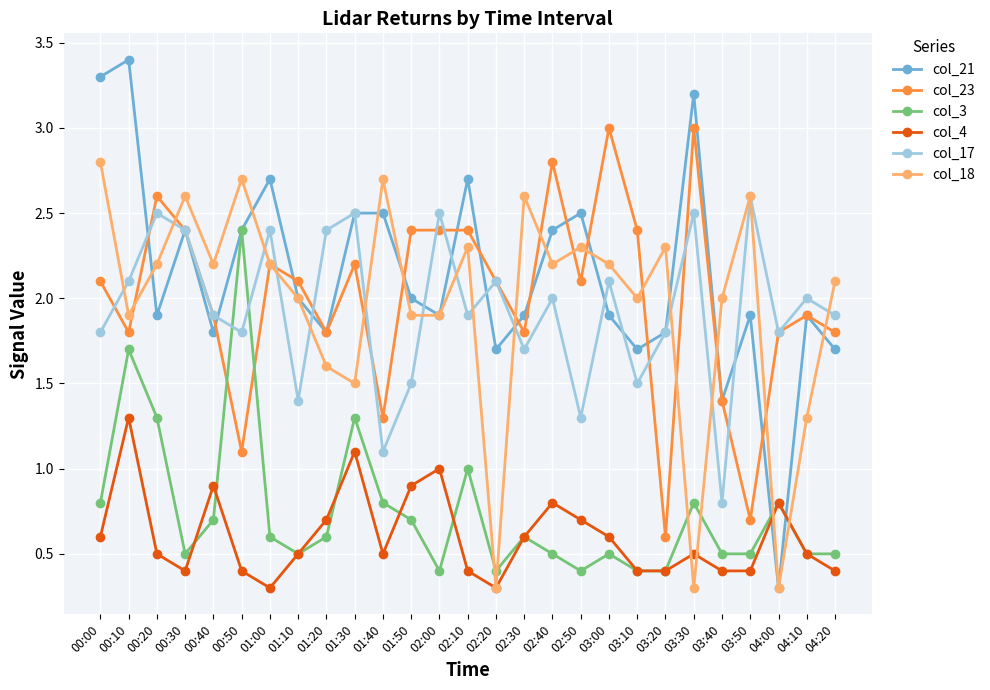

Reading left to right, what are all the values shown in this chart?

col_21: 00:00=3.3	00:10=3.4	00:20=1.9	00:30=2.4	00:40=1.8	00:50=2.4	01:00=2.7	01:10=2.0	01:20=1.8	01:30=2.5	01:40=2.5	01:50=2.0	02:00=1.9	02:10=2.7	02:20=1.7	02:30=1.9	02:40=2.4	02:50=2.5	03:00=1.9	03:10=1.7	03:20=1.8	03:30=3.2	03:40=1.4	03:50=1.9	04:00=0.3	04:10=1.9	04:20=1.7
col_23: 00:00=2.1	00:10=1.8	00:20=2.6	00:30=2.4	00:40=1.9	00:50=1.1	01:00=2.2	01:10=2.1	01:20=1.8	01:30=2.2	01:40=1.3	01:50=2.4	02:00=2.4	02:10=2.4	02:20=2.1	02:30=1.8	02:40=2.8	02:50=2.1	03:00=3.0	03:10=2.4	03:20=0.6	03:30=3.0	03:40=1.4	03:50=0.7	04:00=1.8	04:10=1.9	04:20=1.8
col_3: 00:00=0.8	00:10=1.7	00:20=1.3	00:30=0.5	00:40=0.7	00:50=2.4	01:00=0.6	01:10=0.5	01:20=0.6	01:30=1.3	01:40=0.8	01:50=0.7	02:00=0.4	02:10=1.0	02:20=0.4	02:30=0.6	02:40=0.5	02:50=0.4	03:00=0.5	03:10=0.4	03:20=0.4	03:30=0.8	03:40=0.5	03:50=0.5	04:00=0.8	04:10=0.5	04:20=0.5
col_4: 00:00=0.6	00:10=1.3	00:20=0.5	00:30=0.4	00:40=0.9	00:50=0.4	01:00=0.3	01:10=0.5	01:20=0.7	01:30=1.1	01:40=0.5	01:50=0.9	02:00=1.0	02:10=0.4	02:20=0.3	02:30=0.6	02:40=0.8	02:50=0.7	03:00=0.6	03:10=0.4	03:20=0.4	03:30=0.5	03:40=0.4	03:50=0.4	04:00=0.8	04:10=0.5	04:20=0.4
col_17: 00:00=1.8	00:10=2.1	00:20=2.5	00:30=2.4	00:40=1.9	00:50=1.8	01:00=2.4	01:10=1.4	01:20=2.4	01:30=2.5	01:40=1.1	01:50=1.5	02:00=2.5	02:10=1.9	02:20=2.1	02:30=1.7	02:40=2.0	02:50=1.3	03:00=2.1	03:10=1.5	03:20=1.8	03:30=2.5	03:40=0.8	03:50=2.6	04:00=1.8	04:10=2.0	04:20=1.9
col_18: 00:00=2.8	00:10=1.9	00:20=2.2	00:30=2.6	00:40=2.2	00:50=2.7	01:00=2.2	01:10=2.0	01:20=1.6	01:30=1.5	01:40=2.7	01:50=1.9	02:00=1.9	02:10=2.3	02:20=0.3	02:30=2.6	02:40=2.2	02:50=2.3	03:00=2.2	03:10=2.0	03:20=2.3	03:30=0.3	03:40=2.0	03:50=2.6	04:00=0.3	04:10=1.3	04:20=2.1